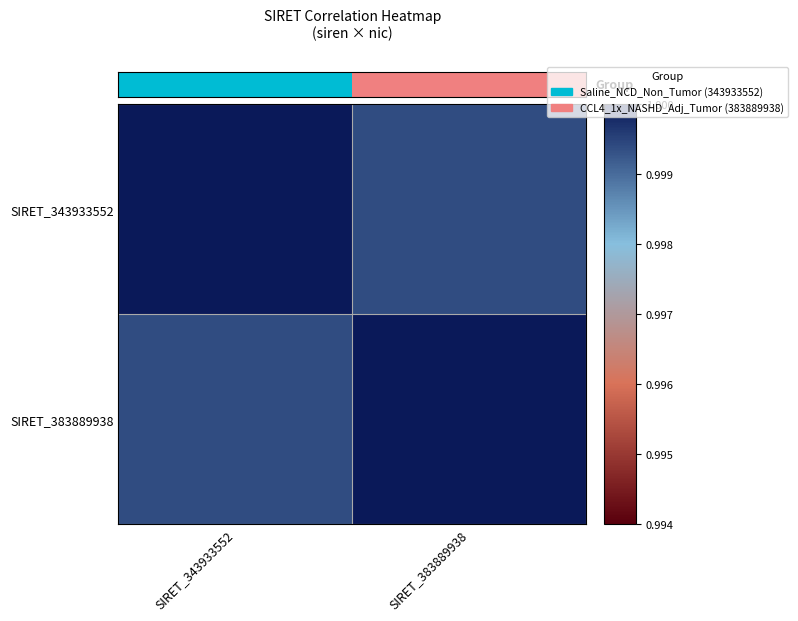

At how many categories does at least one series exceed 0?

2